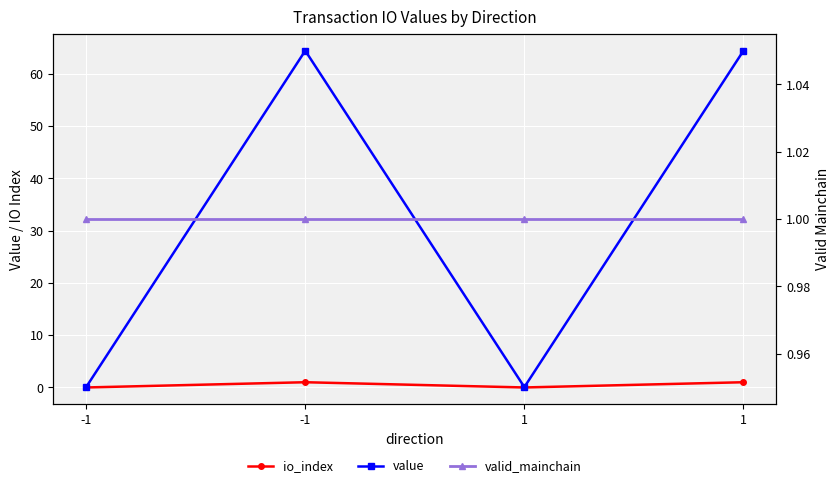

Rank the series at 1 from highest to lowest value.

valid_mainchain, value, io_index